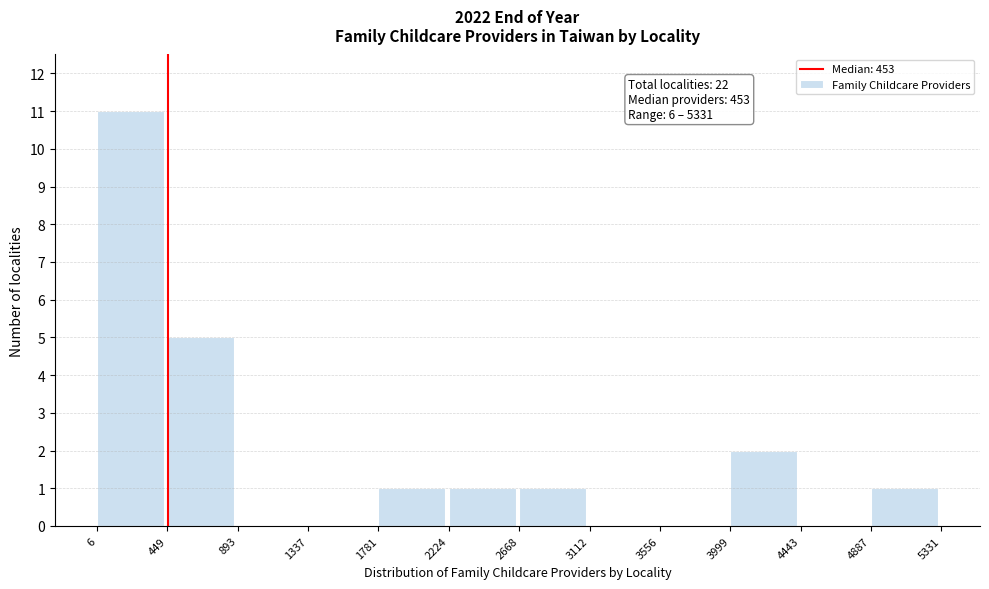

Over which range of the x-axis is the bar tallest?

6 to 449